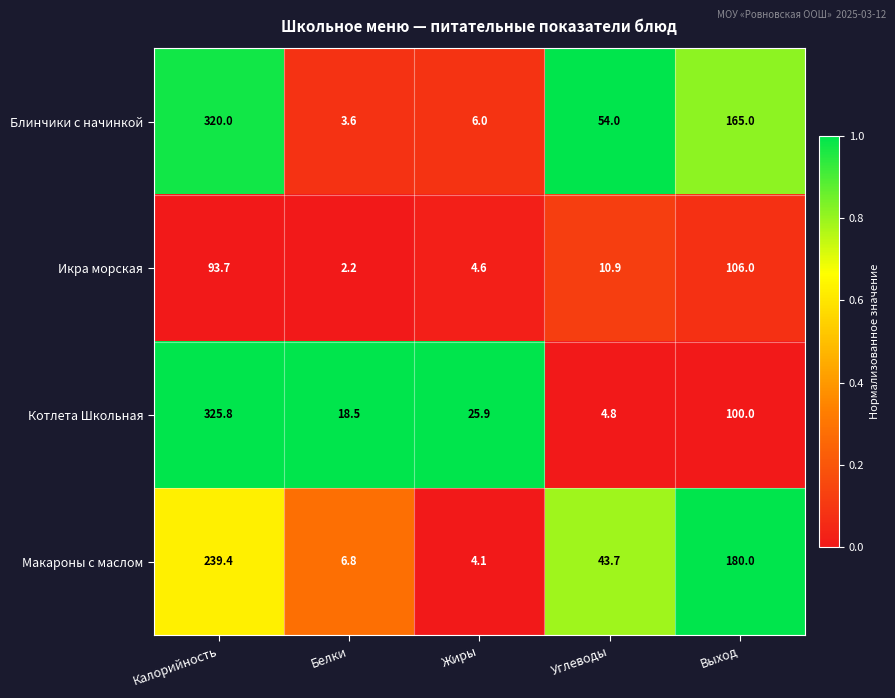

Which series has the largest total across all categories?

Блинчики с начинкой